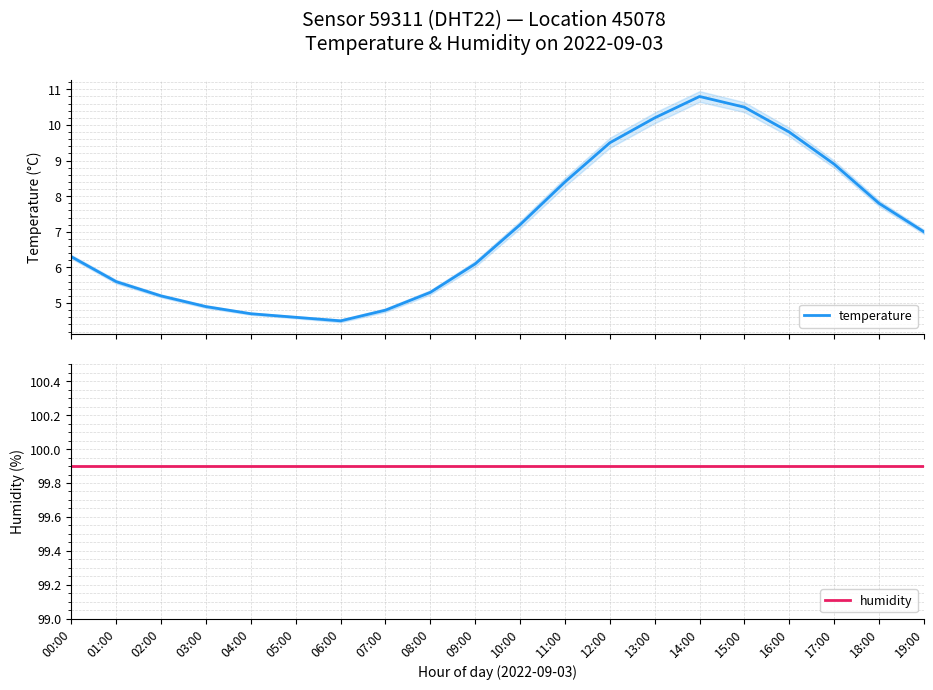

True or false: temperature and humidity cross at least once.

False